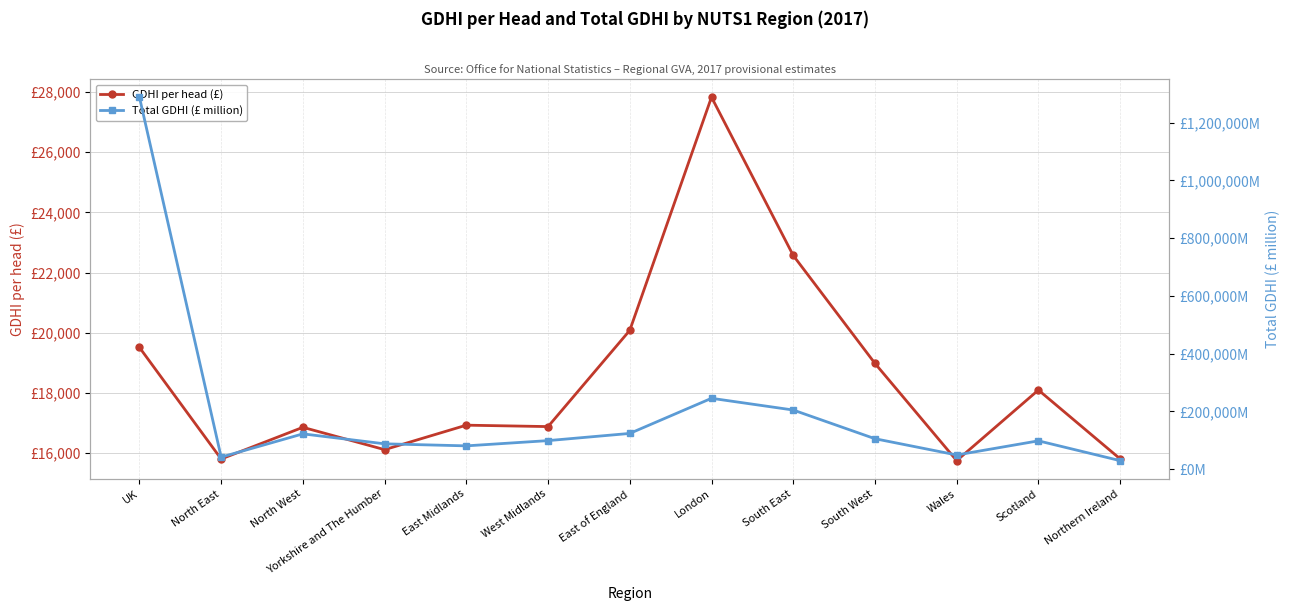

What is the difference between the maximum and minimum values in the GDHI per head (£) series?

12071